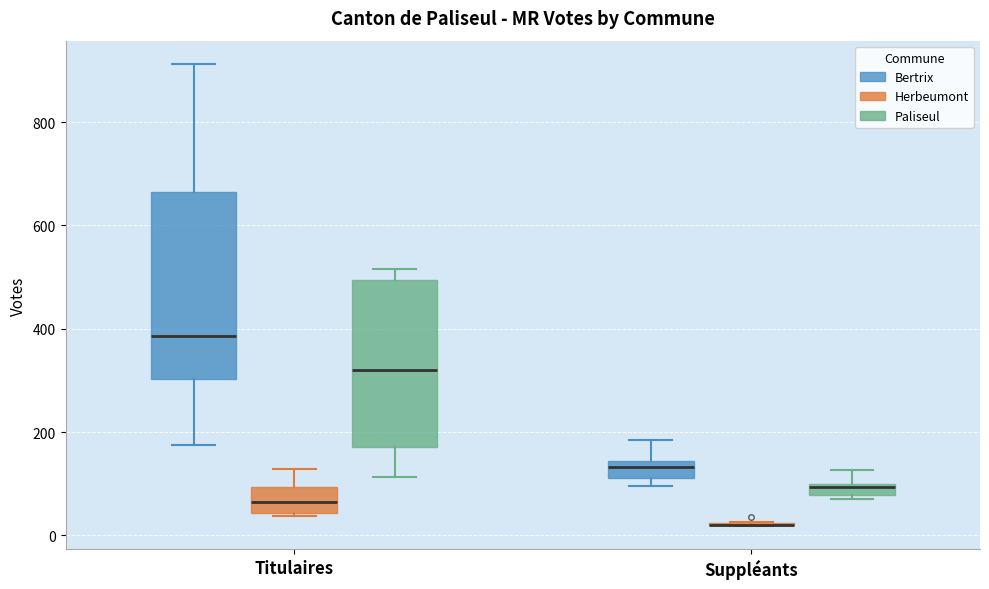

Which box is the tallest, from its lower edge to its upper edge?

Titulaires (Bertrix)